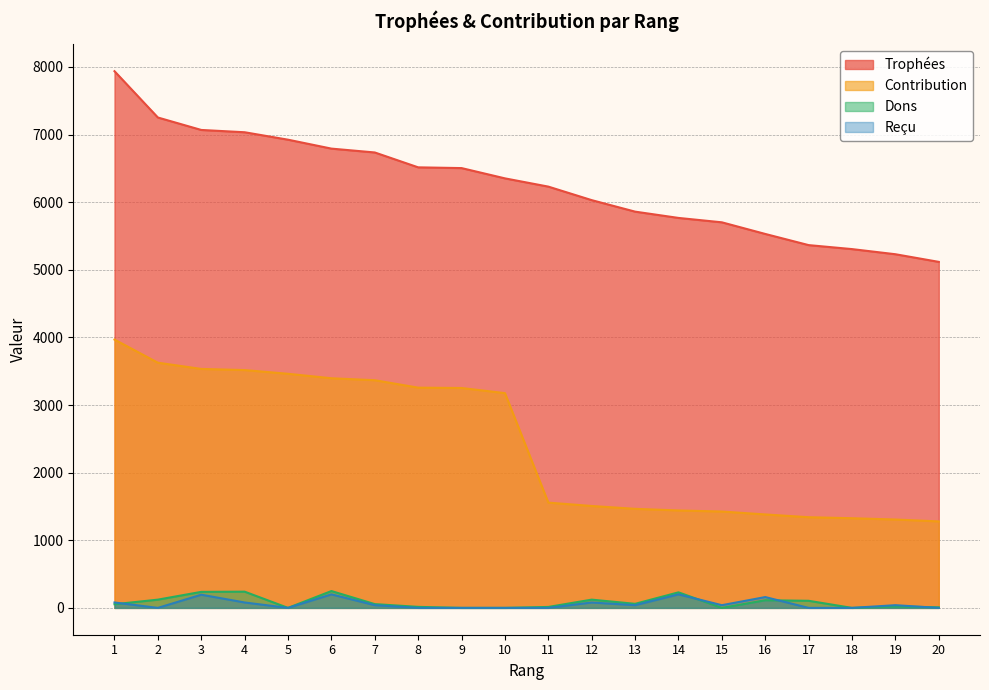

What is the difference between the second highest and second lowest values in the Dons series?

240